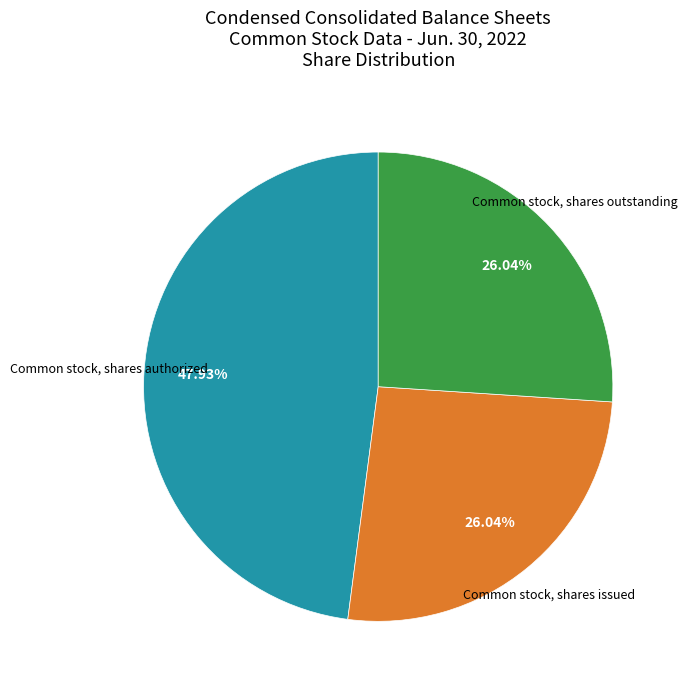

What percentage is the Common stock, shares outstanding slice, to the nearest percent?

26%